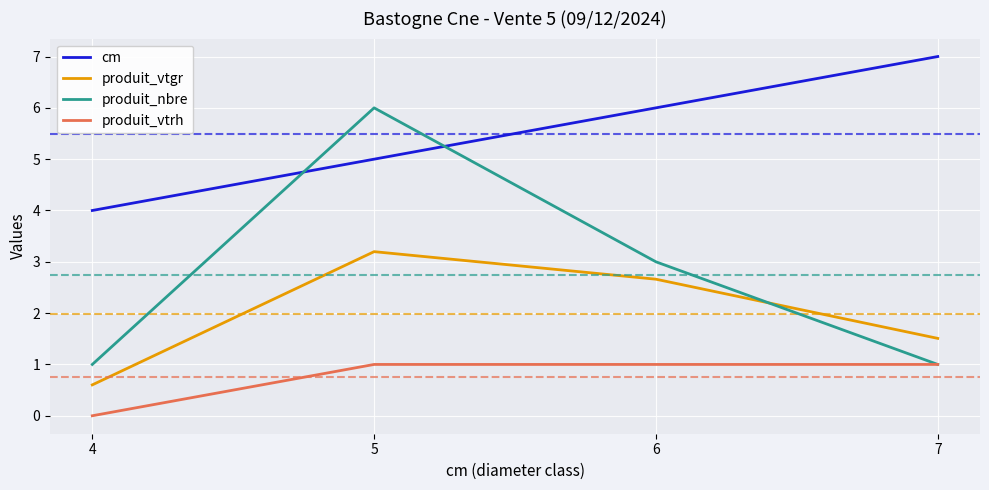

List the series in order of their overall mean, lowest first.

produit_vtrh, produit_vtgr, produit_nbre, cm